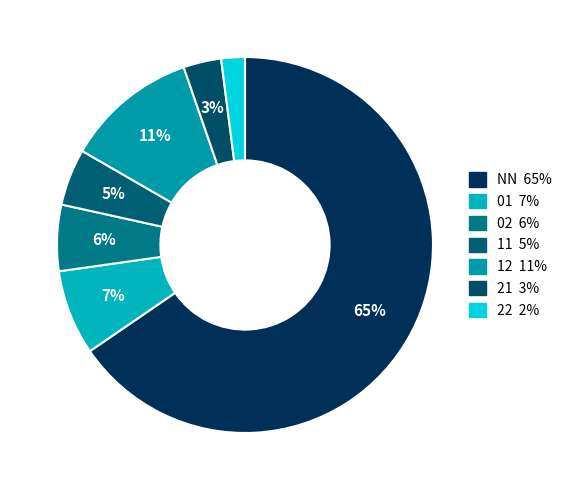

What percentage is the NN slice, to the nearest percent?

65%